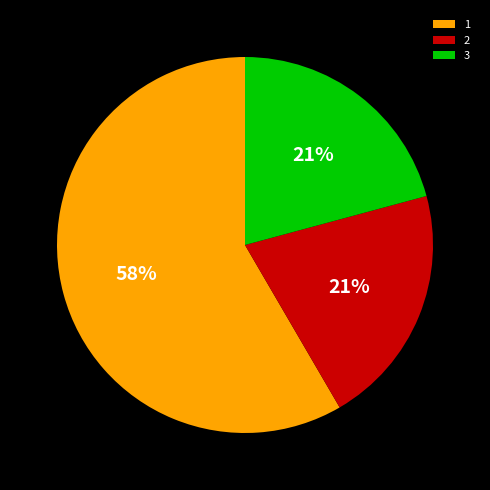

Is the sum of 1 and 3 greater than half?

Yes